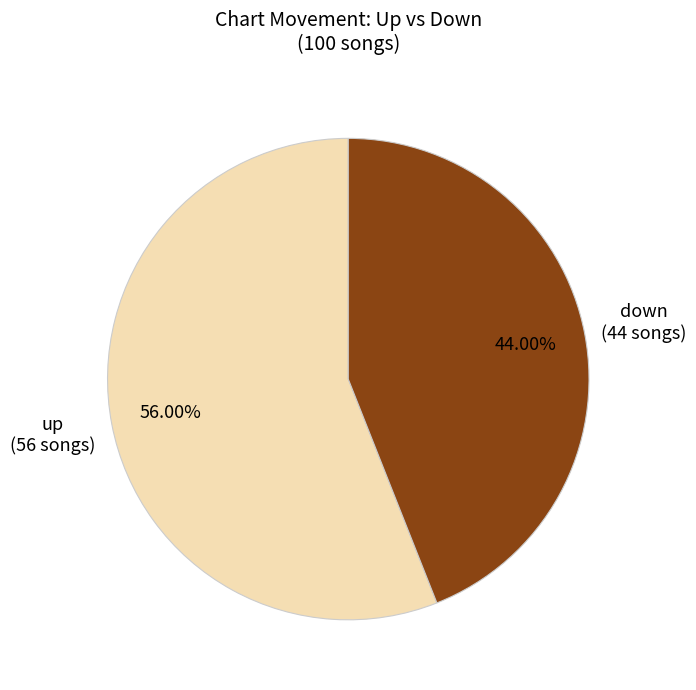

To the nearest percent, what is the combined percentage of up and down?

100%